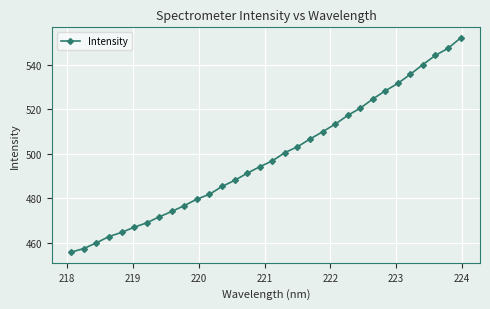

Count the number of categories in the chart.

32